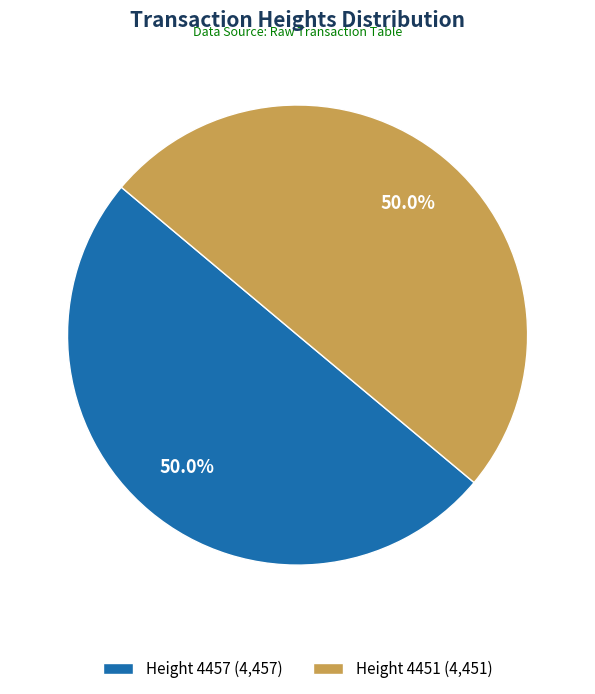

Combined, what portion of the pie is Height 4457 (4,457) and Height 4451 (4,451)?

100.0%